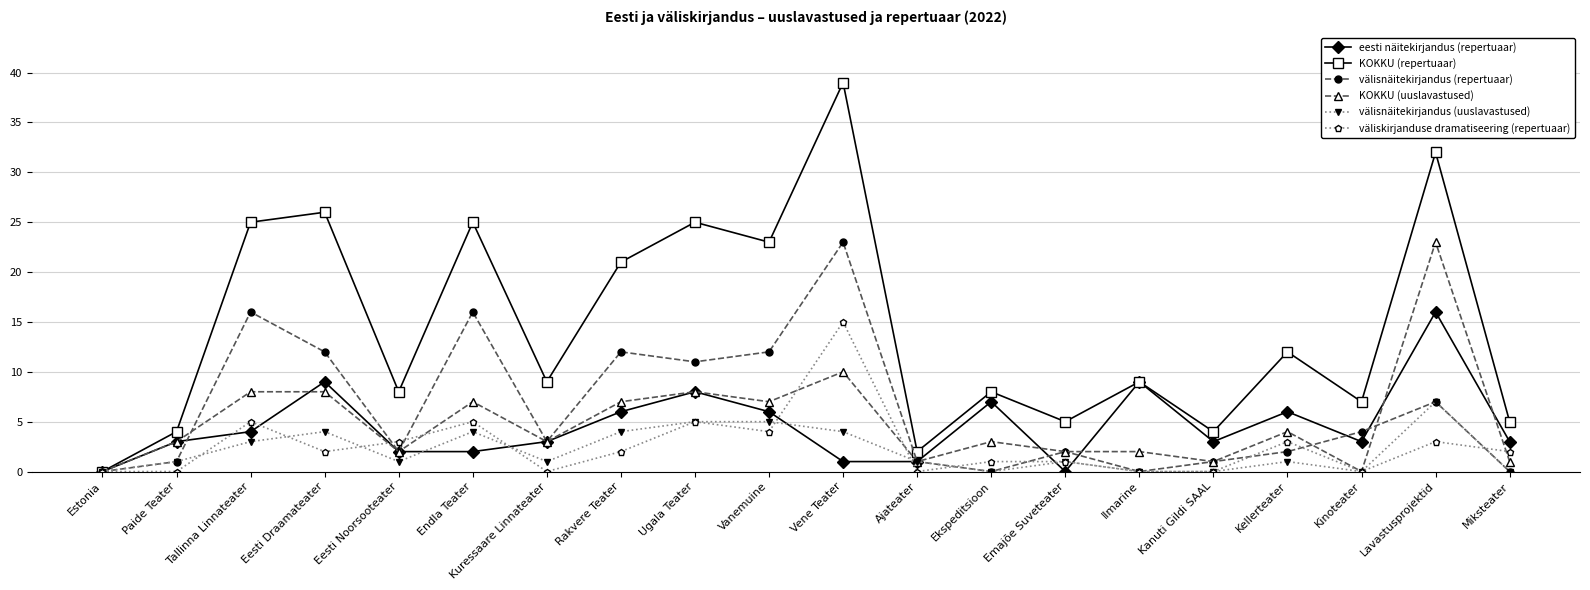

Which series changed the most between Endla Teater and Emajõe Suveteater?

KOKKU (repertuaar)